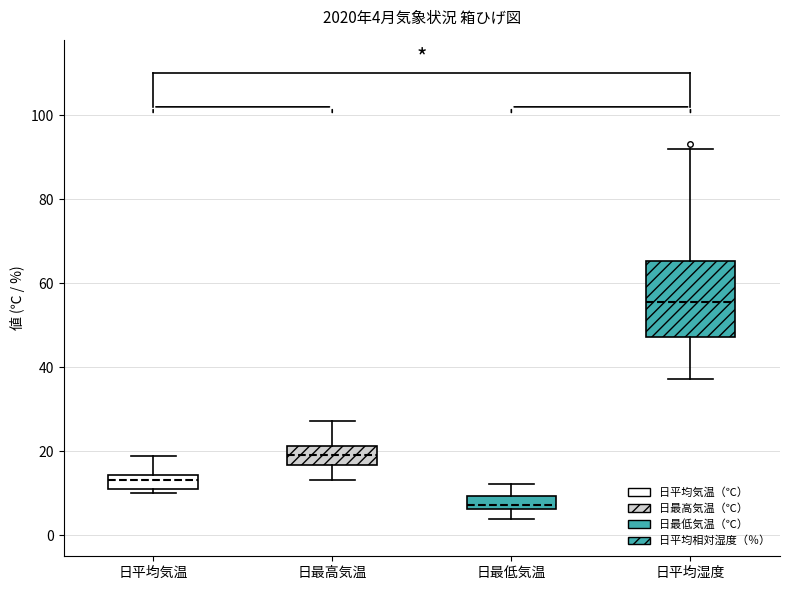

Which box is the tallest, from its lower edge to its upper edge?

日平均湿度